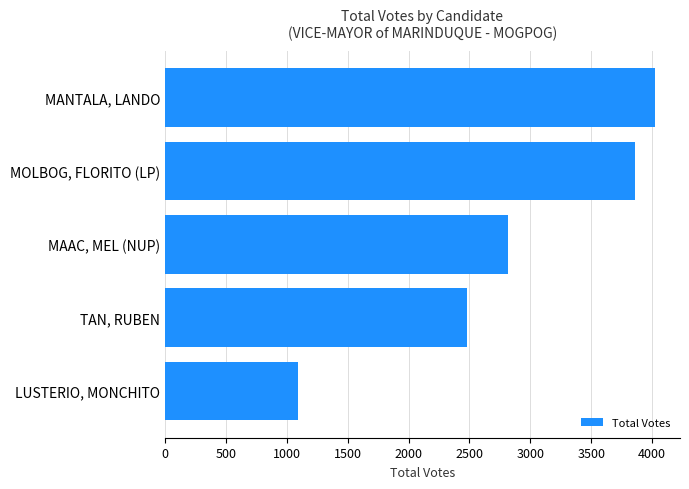

Are the bars horizontal?

Yes